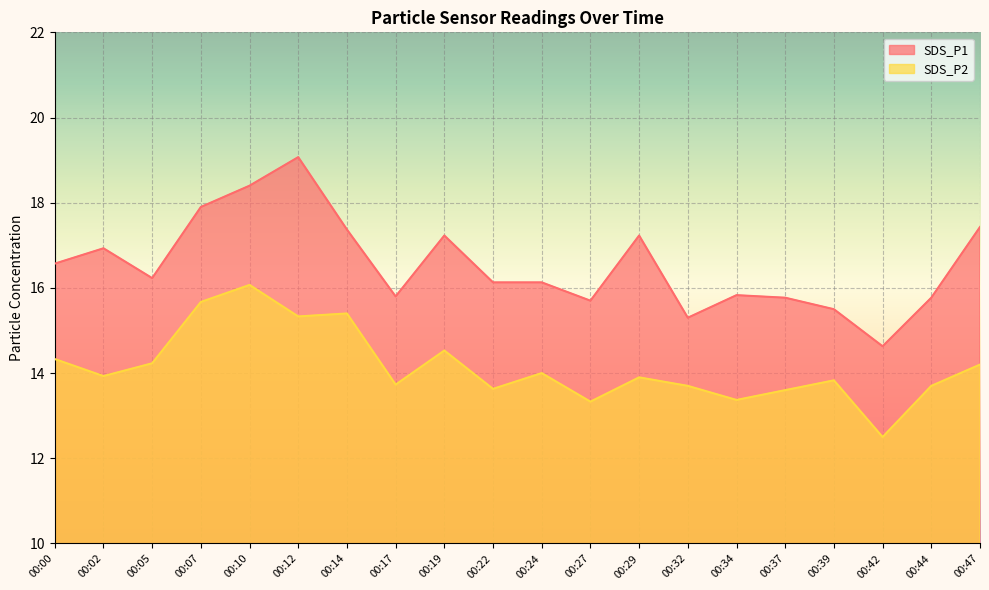

What are all the series names shown in the legend?

SDS_P1, SDS_P2